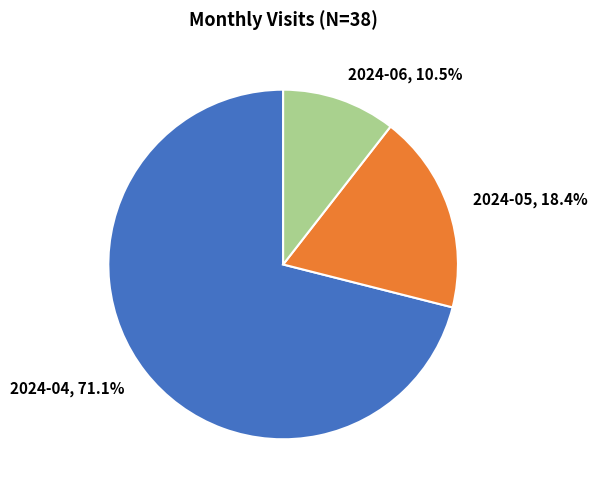

The 2024-04 slice represents 71% of the pie. True or false?

True